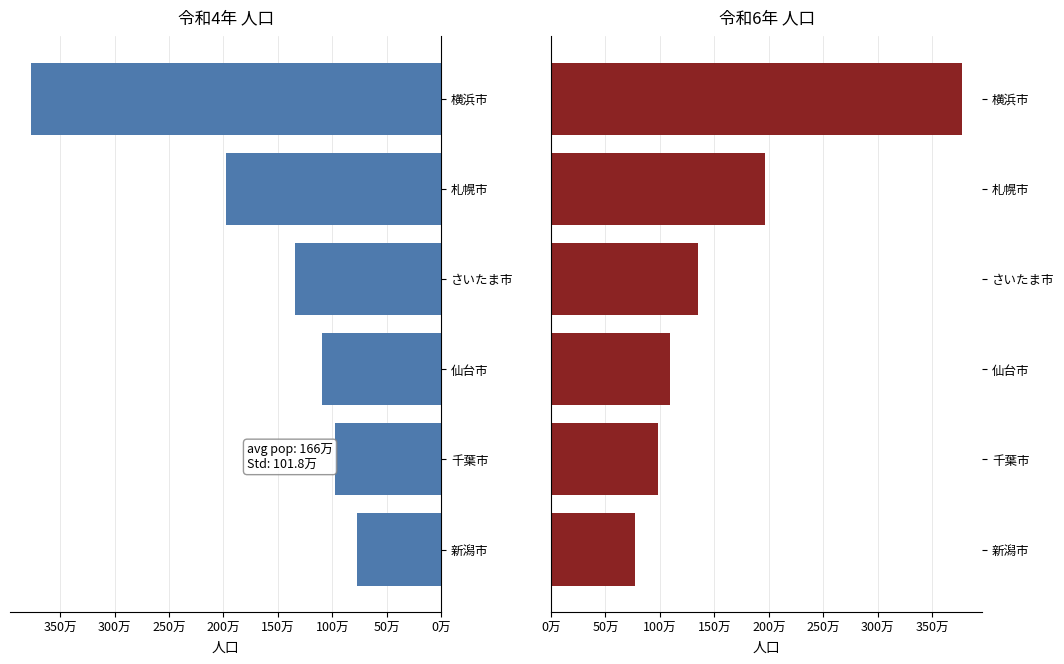

Count the number of categories in the chart.

6